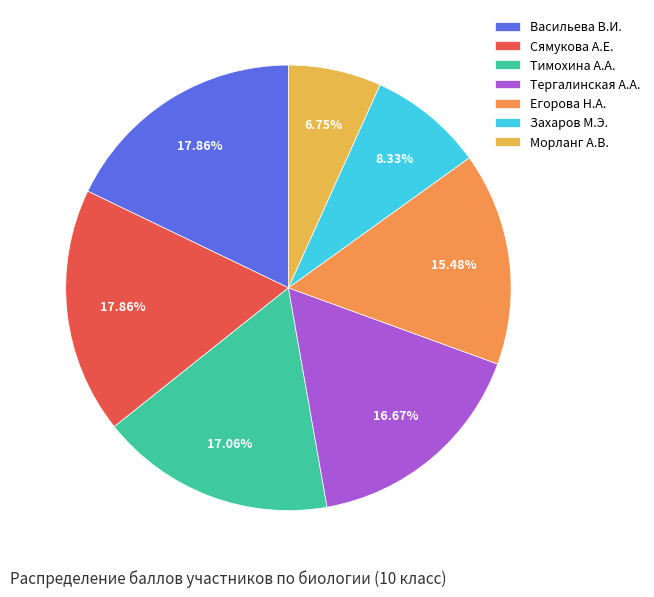

Which has a higher value, Тимохина А.А. or Морланг А.В.?

Тимохина А.А.